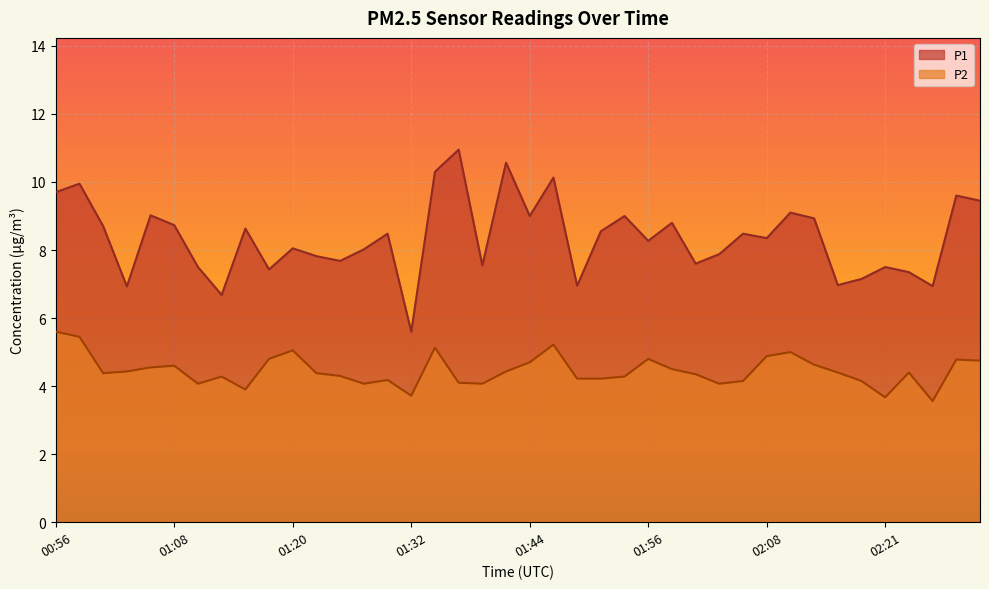

How many lines are shown in the chart?

2